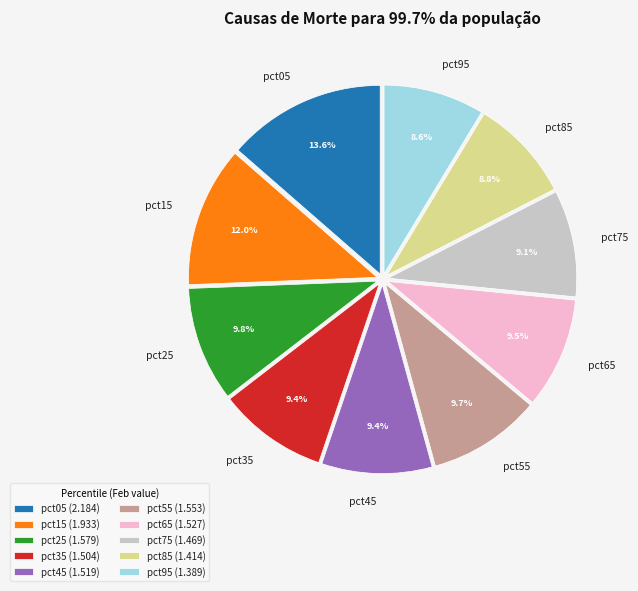

To the nearest percent, what portion does pct45 represent?

9%